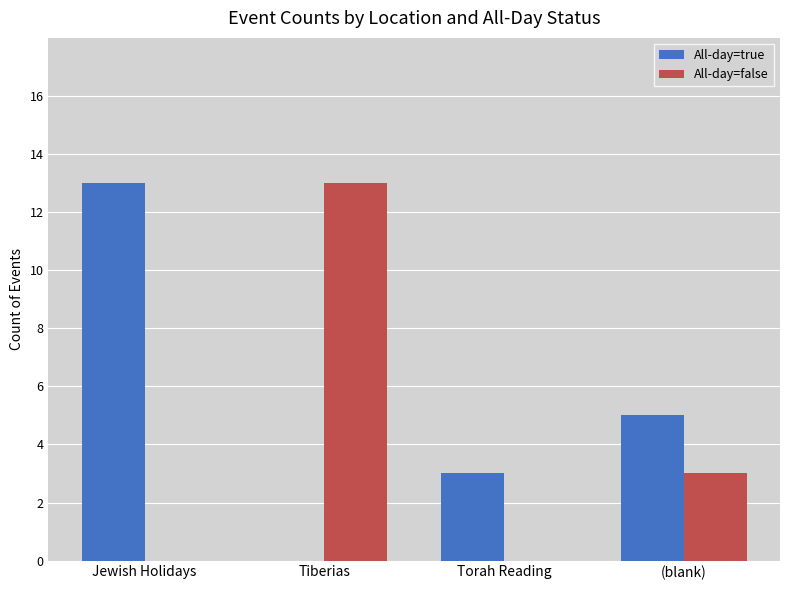

What is the total value across all series at Jewish Holidays?

13